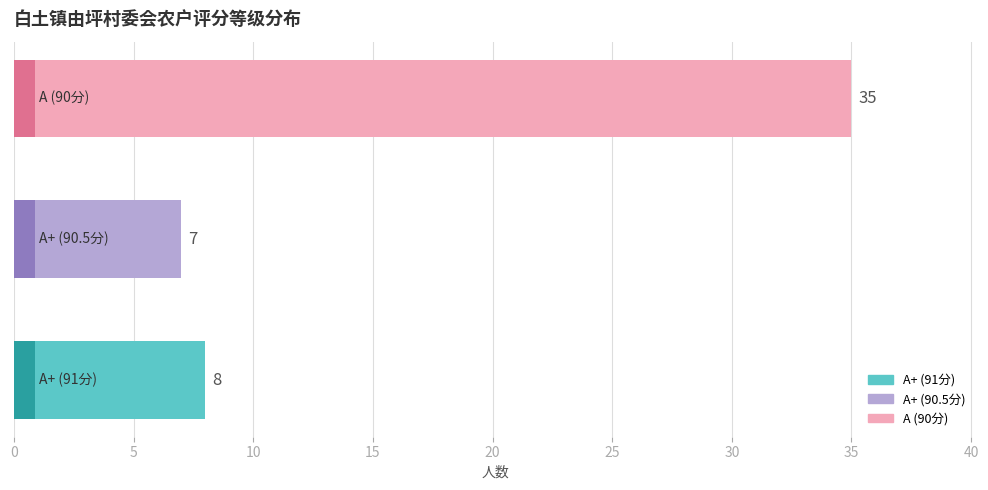

What is the approximate value at 10, to the nearest 5?

35